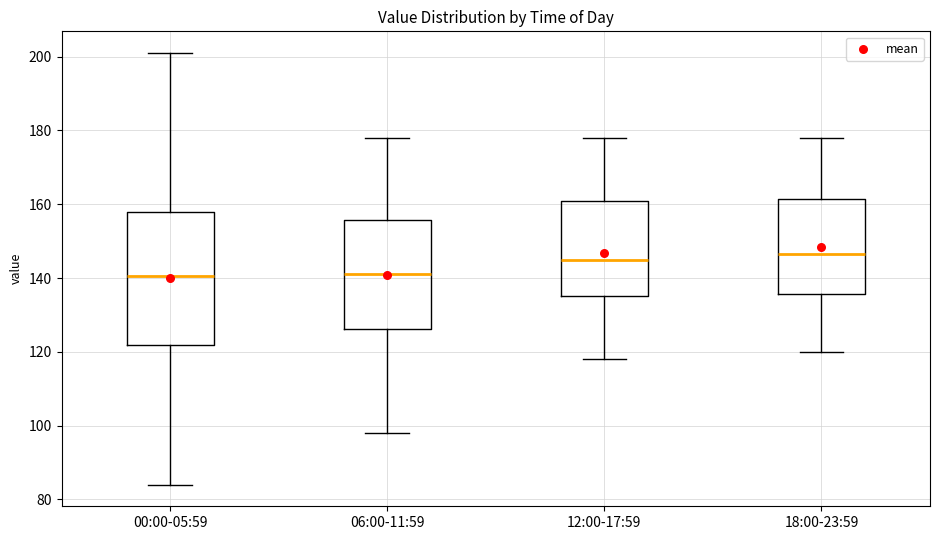

Where does the upper whisker of the box for 00:00-05:59 end on the y-axis? The values are not printed on the chart, so give them approximately, as read against the axis.

202